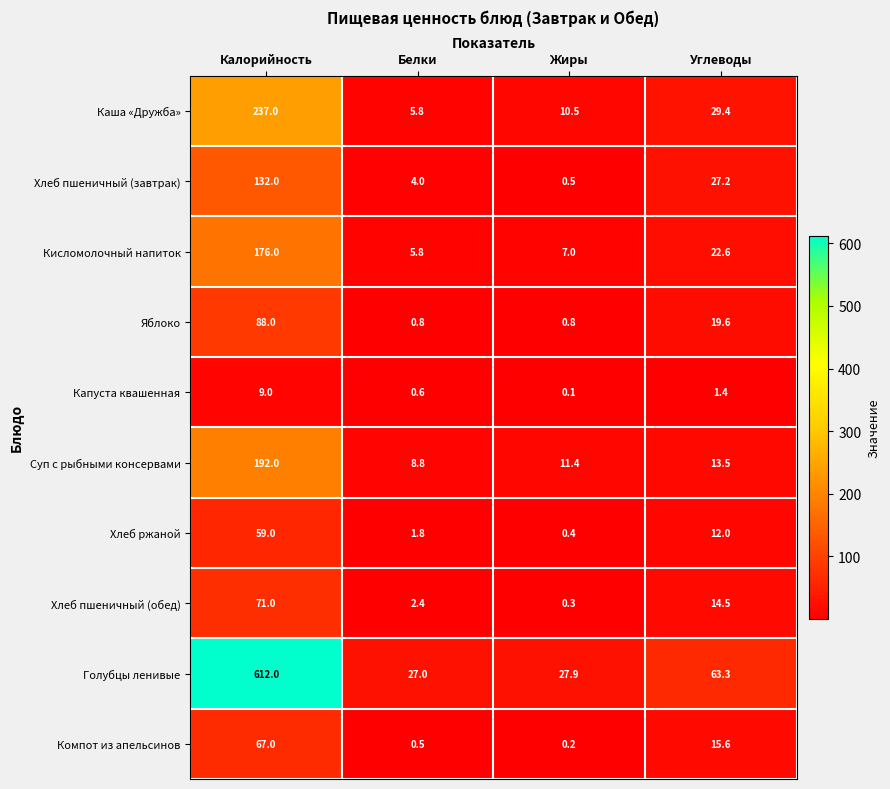

Which series changed the most between Калорийность and Углеводы?

Голубцы ленивые